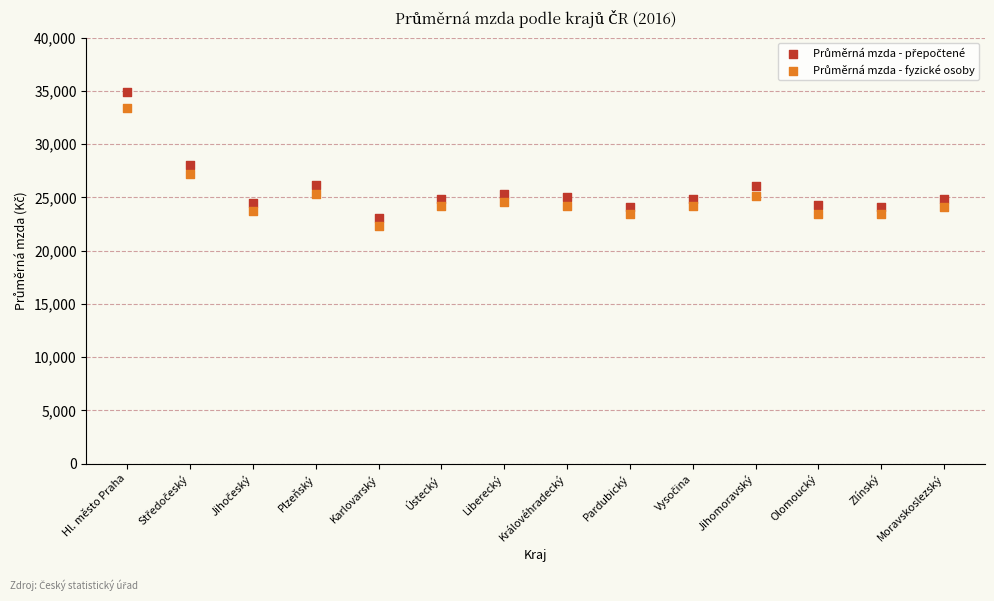

Across all data points, what is the range of Y values (max minus min)?

12609